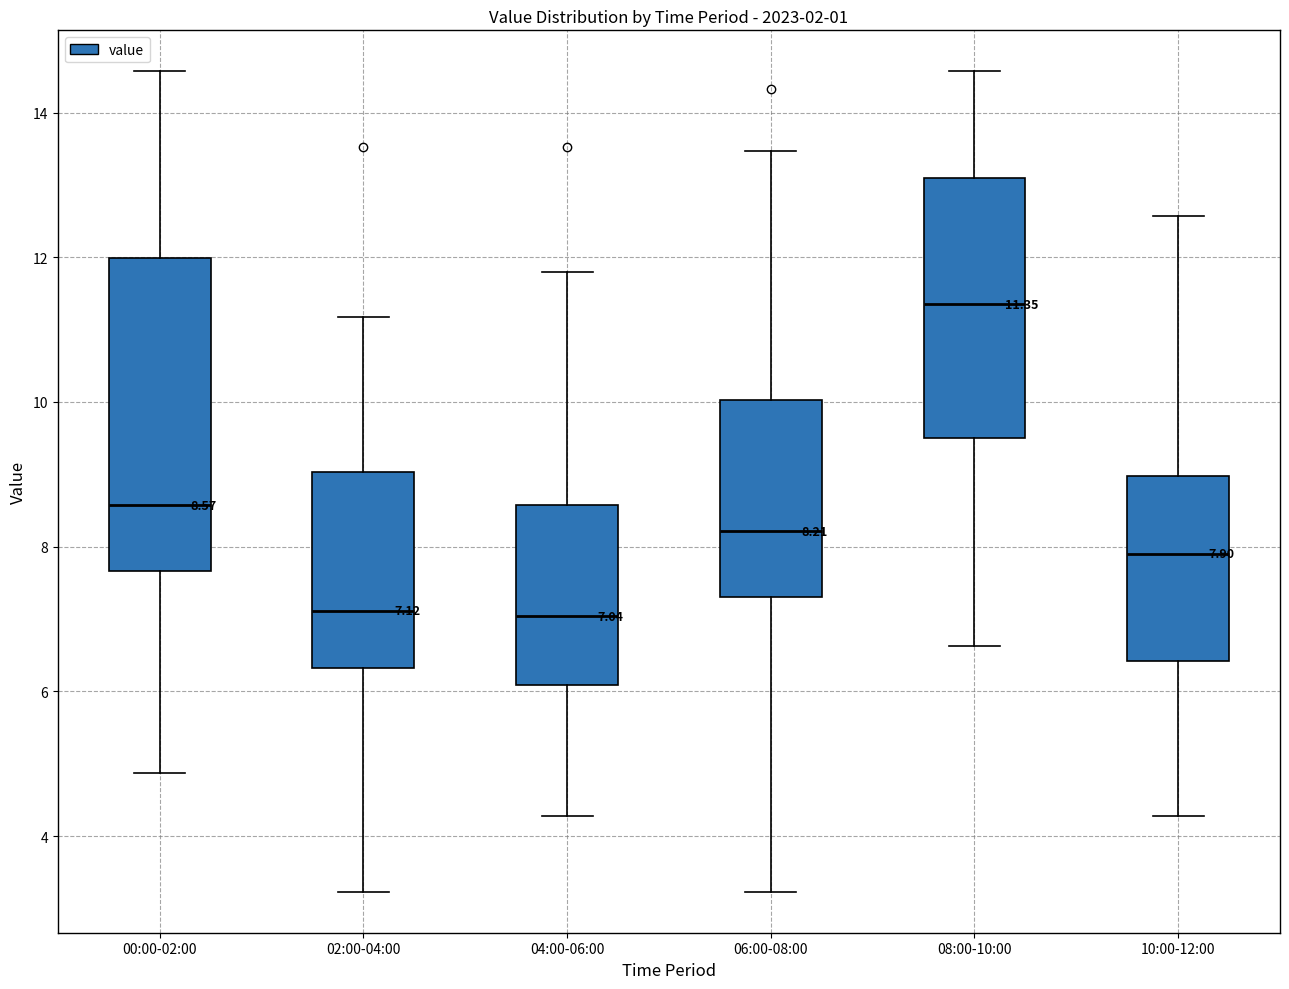

Comparing the boxes themselves (not the whiskers), which one is the tallest?

00:00-02:00